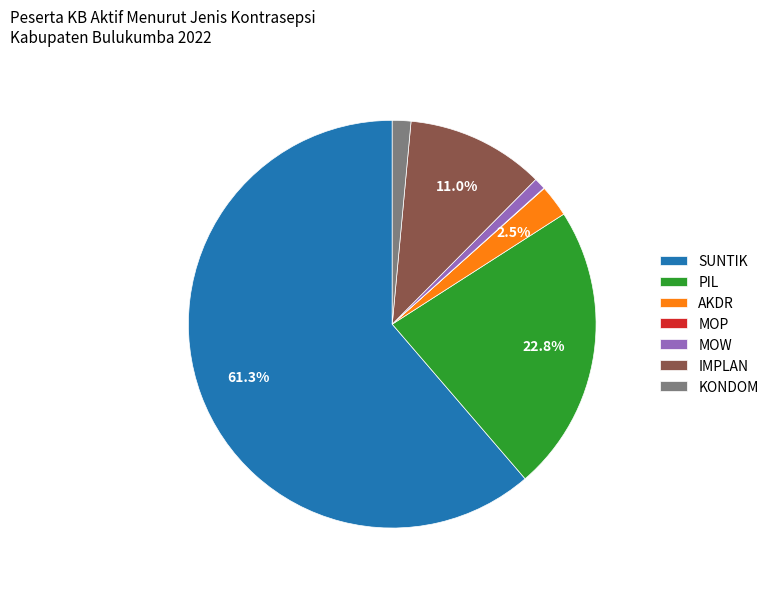

Which category has the biggest portion of the pie?

SUNTIK